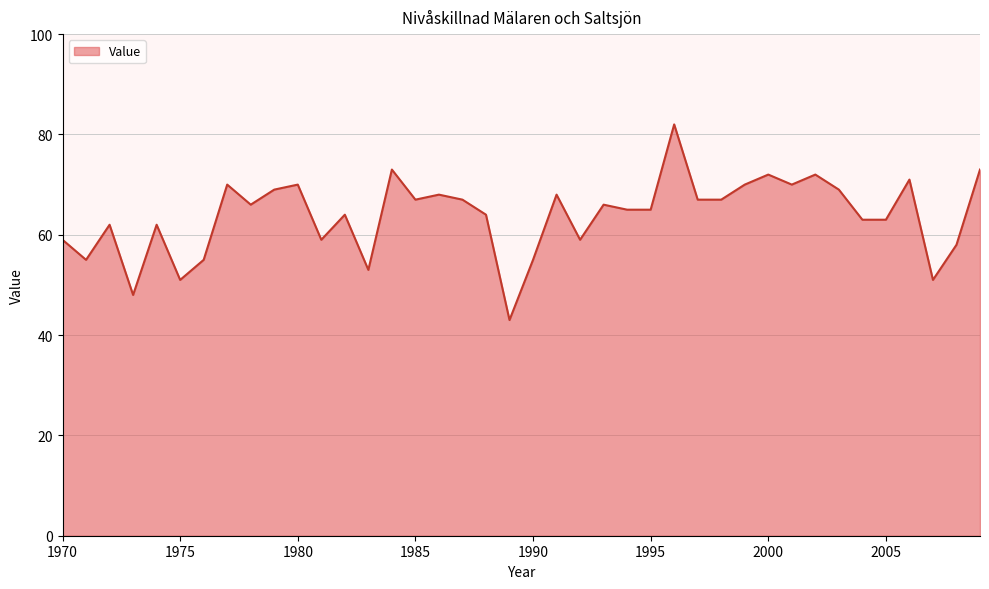

What is the maximum value shown in the chart?

82